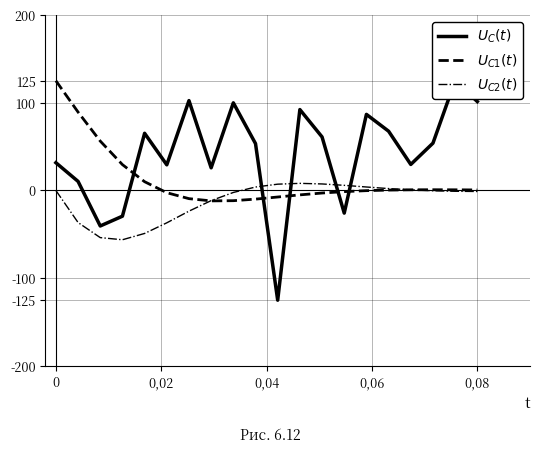

What is the sum of all $U_C(t)$ values?

814.3